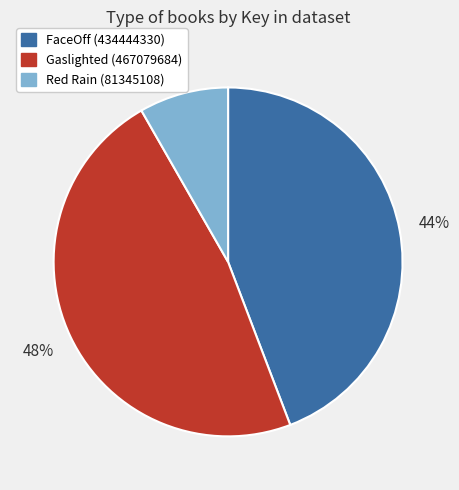

Is the sum of Gaslighted (467079684) and Red Rain (81345108) greater than half?

Yes